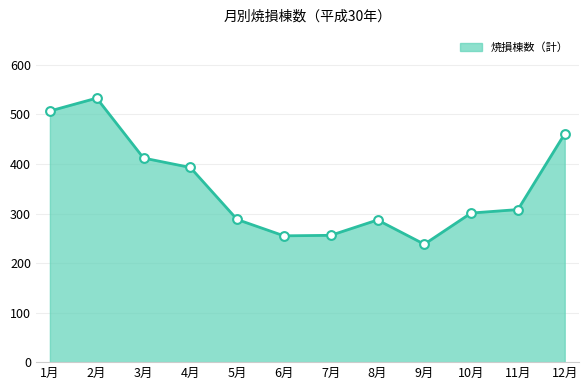

What is the ratio of the value at 4月 to the value at 5月?

1.4